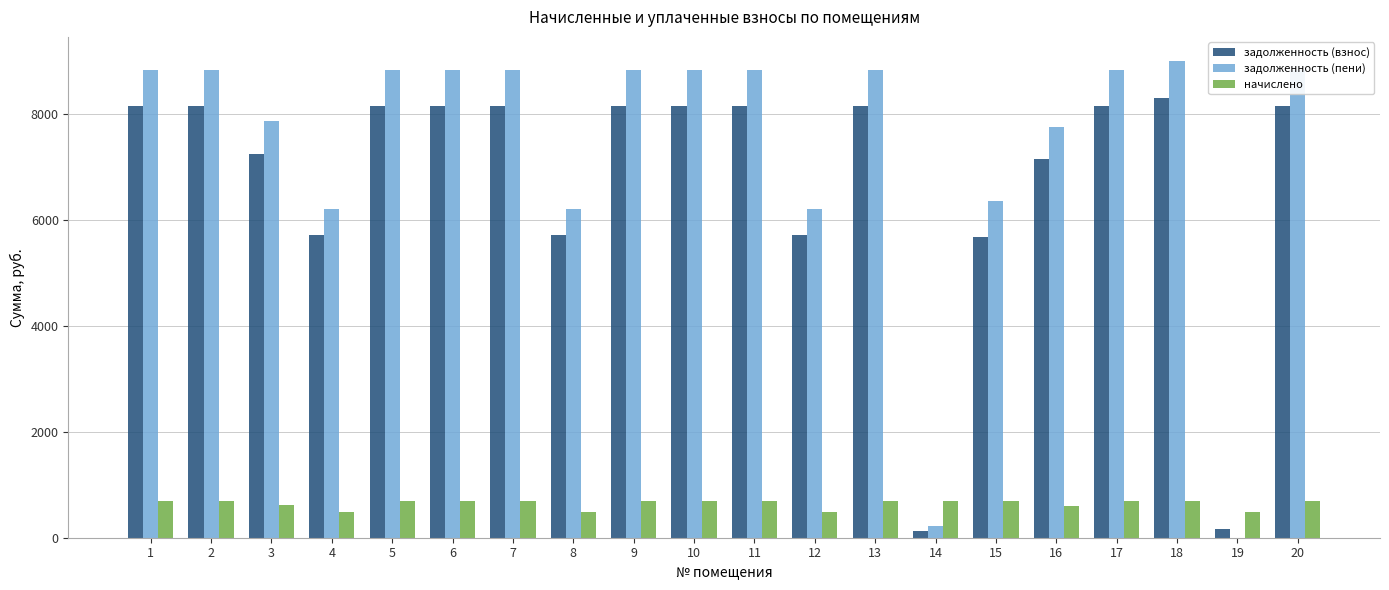

Between 8 and 9, which series saw the biggest shift?

задолженность (пени)